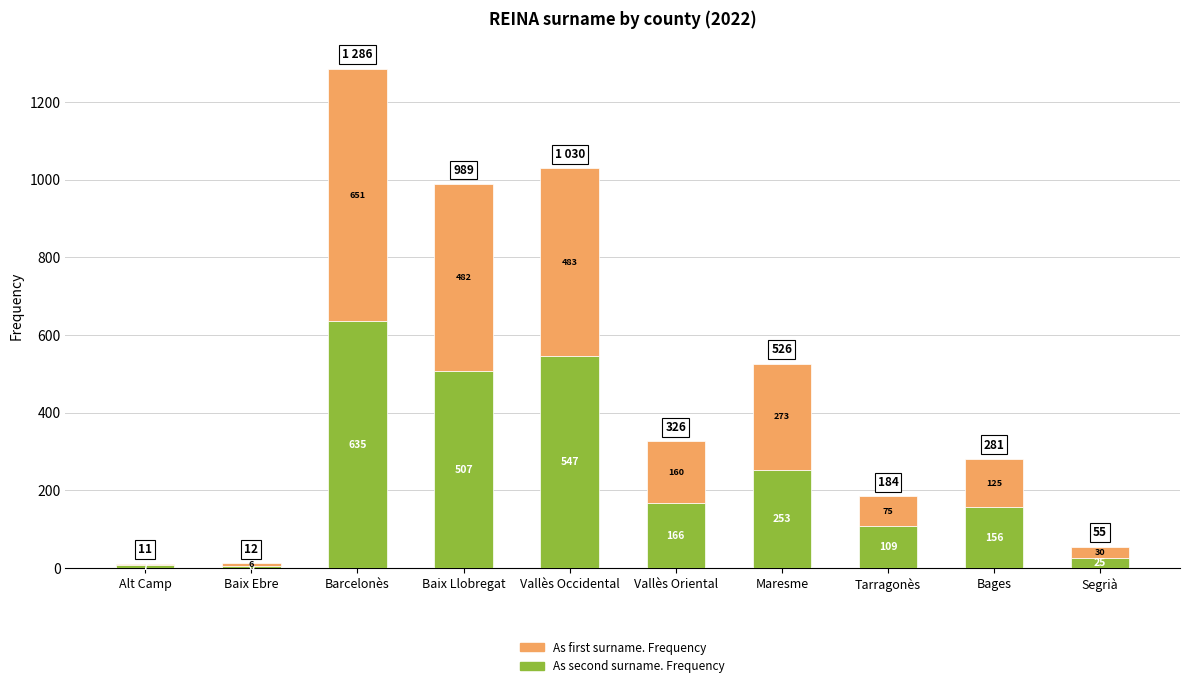

What is the difference between the As second surname. Frequency values at Vallès Oriental and Segrià?

141